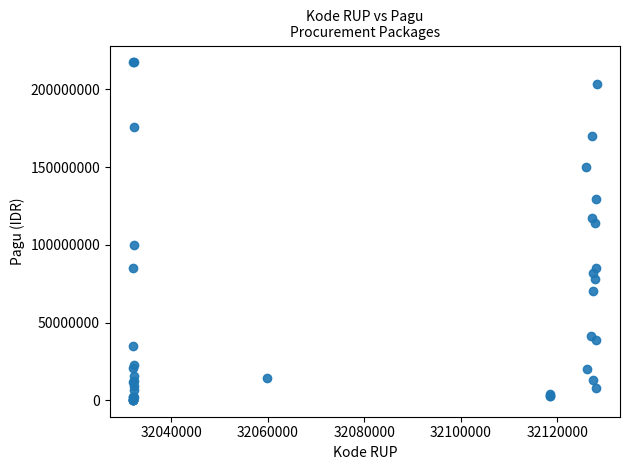

What Y value in the scatter plot is closest to 108830000?

114296000